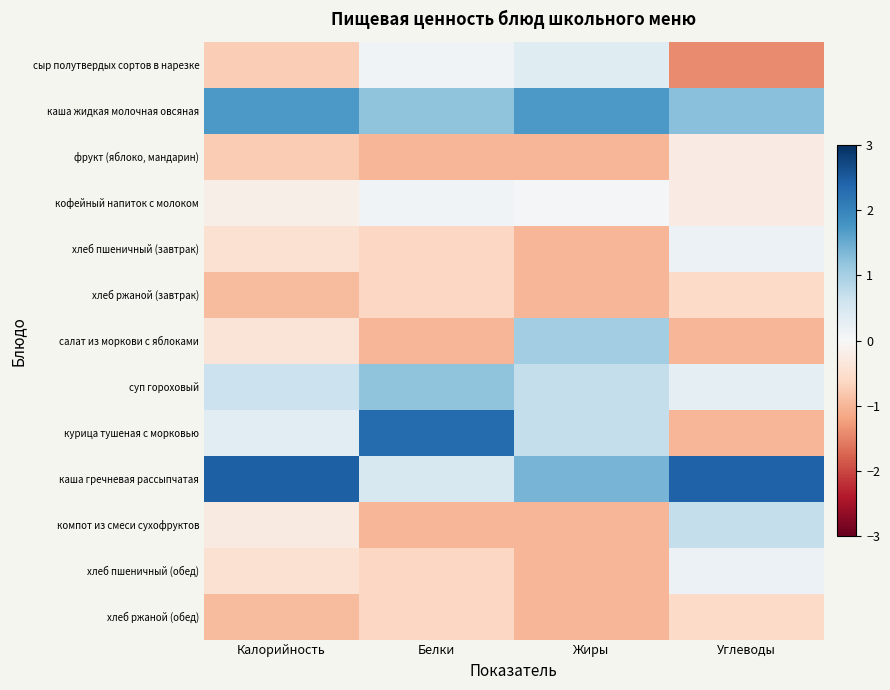

Reading right to left, extract all data points from this chart.

сыр полутвердых сортов в нарезке: Углеводы=-1.4	Жиры=0.4	Белки=0.1	Калорийность=-0.7
каша жидкая молочная овсяная: Углеводы=1.3	Жиры=1.7	Белки=1.2	Калорийность=1.7
фрукт (яблоко, мандарин): Углеводы=-0.2	Жиры=-1.0	Белки=-1.0	Калорийность=-0.8
кофейный напиток с молоком: Углеводы=-0.2	Жиры=0.0	Белки=0.1	Калорийность=-0.2
хлеб пшеничный (завтрак): Углеводы=0.2	Жиры=-1.0	Белки=-0.6	Калорийность=-0.5
хлеб ржаной (завтрак): Углеводы=-0.6	Жиры=-1.0	Белки=-0.6	Калорийность=-0.9
салат из моркови с яблоками: Углеводы=-1.0	Жиры=1.0	Белки=-1.0	Калорийность=-0.4
суп гороховый: Углеводы=0.3	Жиры=0.7	Белки=1.2	Калорийность=0.7
курица тушеная с морковью: Углеводы=-1.0	Жиры=0.7	Белки=2.3	Калорийность=0.3
каша гречневая рассыпчатая: Углеводы=2.4	Жиры=1.4	Белки=0.5	Калорийность=2.4
компот из смеси сухофруктов: Углеводы=0.7	Жиры=-1.0	Белки=-1.0	Калорийность=-0.3
хлеб пшеничный (обед): Углеводы=0.2	Жиры=-1.0	Белки=-0.6	Калорийность=-0.5
хлеб ржаной (обед): Углеводы=-0.6	Жиры=-1.0	Белки=-0.6	Калорийность=-0.9